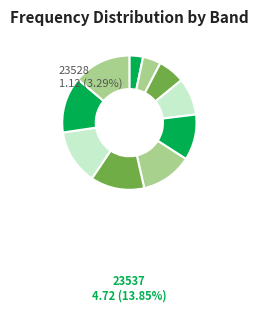

How many segments does this pie chart have?

10